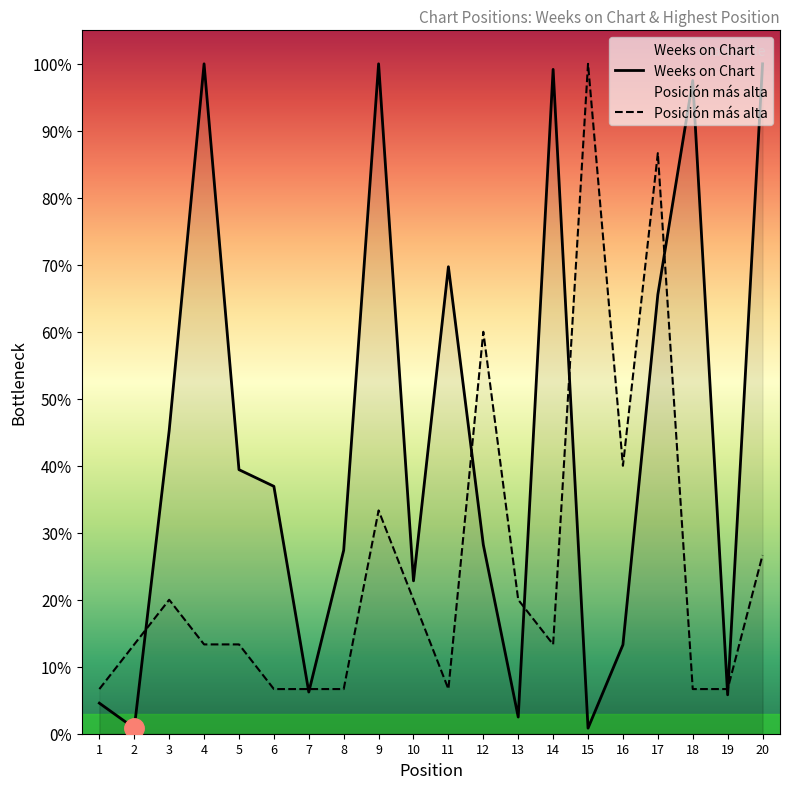

How many interior local peaks does the Posición más alta series have?

5